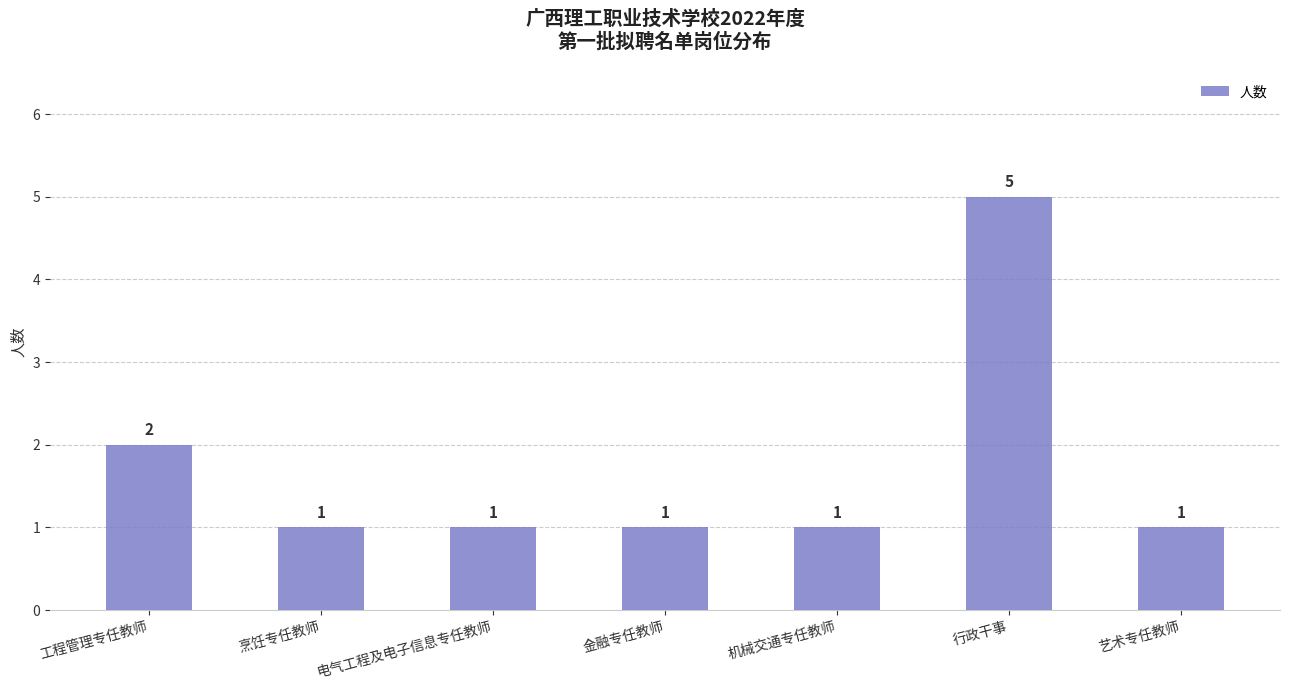

Is it true that the value at 行政干事 is 5?

True